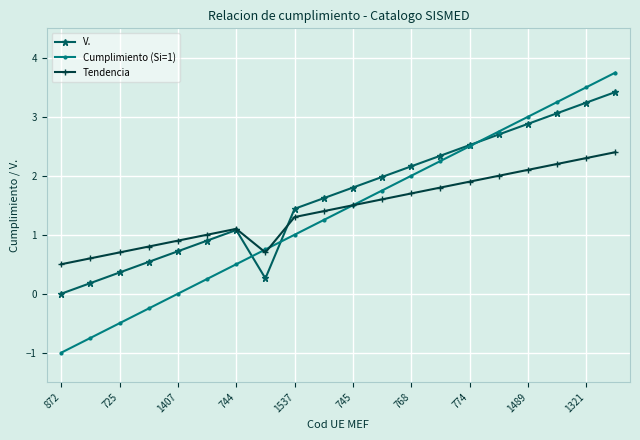

Count the number of data series in this chart.

3